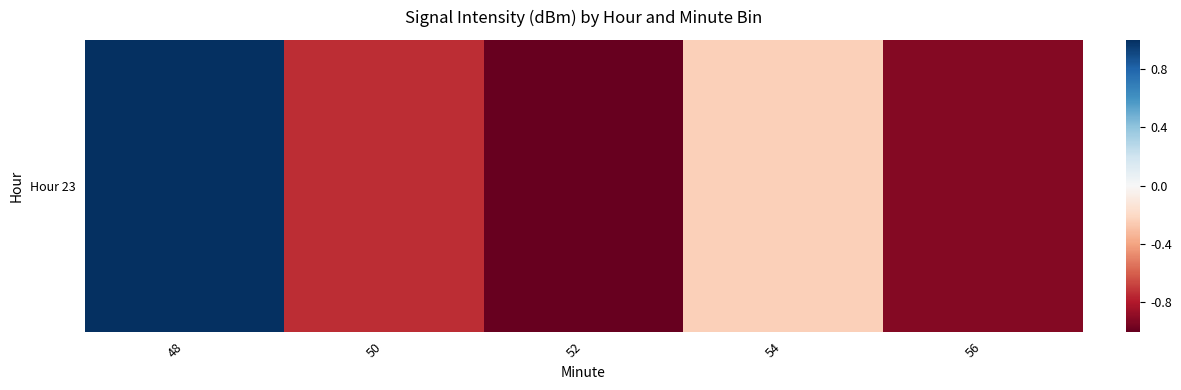

What is the maximum value shown in the chart?

1.0